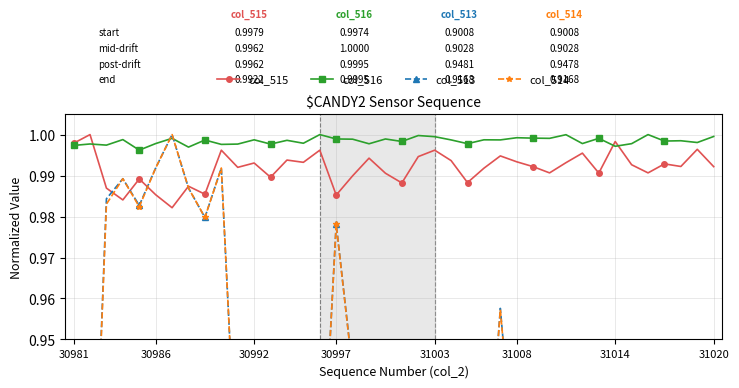

Reading left to right, what are all the values shown in this chart?

col_515: 1.0	1.0	1.0	1.0	1.0	1.0	1.0	1.0	1.0	1.0	1.0	1.0	1.0	1.0	1.0	1.0	1.0	1.0	1.0	1.0	1.0	1.0	1.0	1.0	1.0	1.0	1.0	1.0	1.0	1.0	1.0	1.0	1.0	1.0	1.0	1.0	1.0	1.0	1.0	1.0
col_516: 1.0	1.0	1.0	1.0	1.0	1.0	1.0	1.0	1.0	1.0	1.0	1.0	1.0	1.0	1.0	1.0	1.0	1.0	1.0	1.0	1.0	1.0	1.0	1.0	1.0	1.0	1.0	1.0	1.0	1.0	1.0	1.0	1.0	1.0	1.0	1.0	1.0	1.0	1.0	1.0
col_513: 0.9	0.9	1.0	1.0	1.0	1.0	1.0	1.0	1.0	1.0	0.9	0.9	0.9	0.9	0.9	0.9	1.0	0.9	0.9	0.9	0.9	0.9	0.9	0.9	0.9	0.9	1.0	0.9	0.9	0.9	0.9	0.9	0.9	0.9	0.9	0.9	0.9	0.9	0.9	0.9
col_514: 0.9	0.9	1.0	1.0	1.0	1.0	1.0	1.0	1.0	1.0	0.9	0.9	0.9	0.9	0.9	0.9	1.0	0.9	0.9	0.9	0.9	0.9	0.9	0.9	0.9	0.9	1.0	0.9	0.9	0.9	0.9	0.9	0.9	0.9	0.9	0.9	0.9	0.9	0.9	0.9